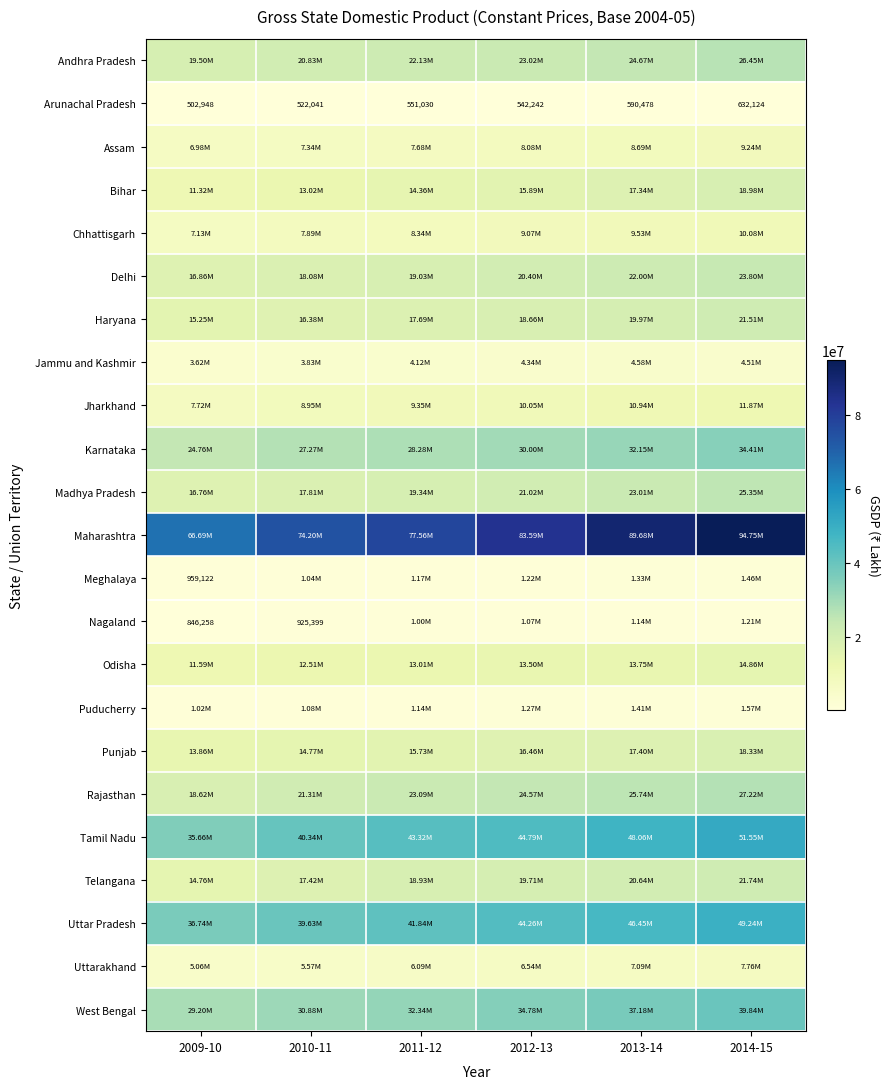

What is the sum of the Uttar Pradesh values at 2012-13 and 2010-11?

83889915